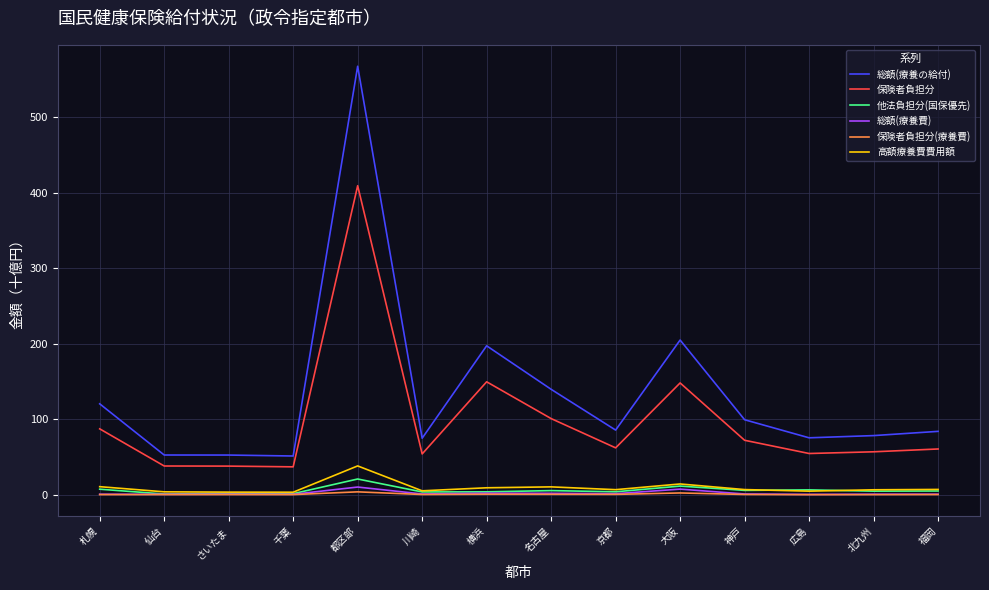

True or false: 保険者負担分 and 総額(療養費) cross at least once.

False